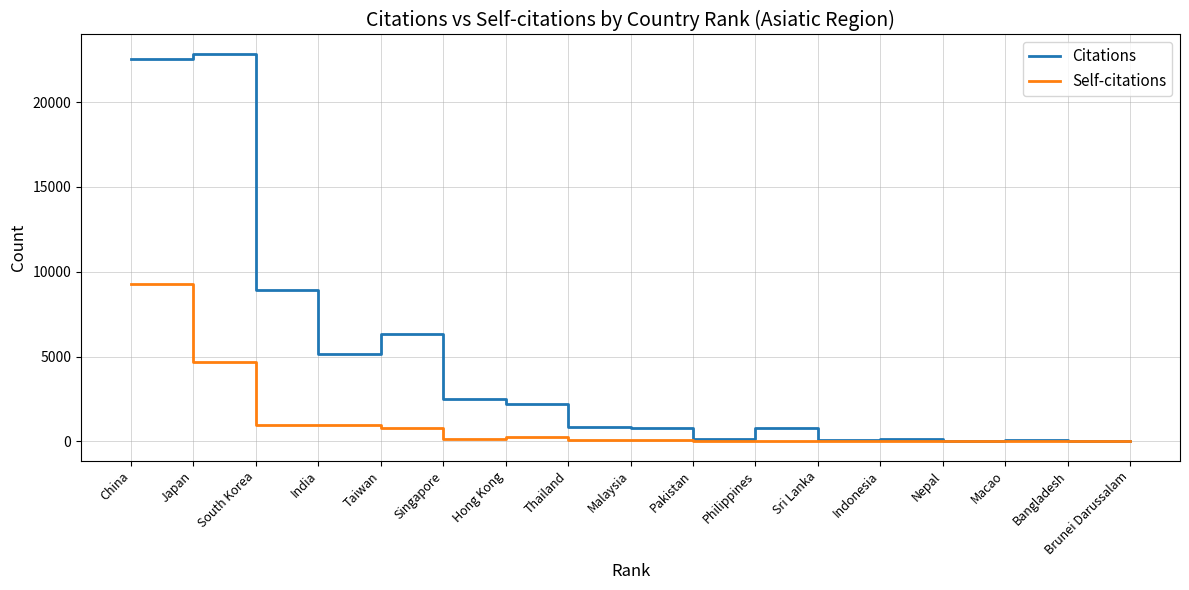

Between Hong Kong and Pakistan, which series saw the biggest shift?

Citations